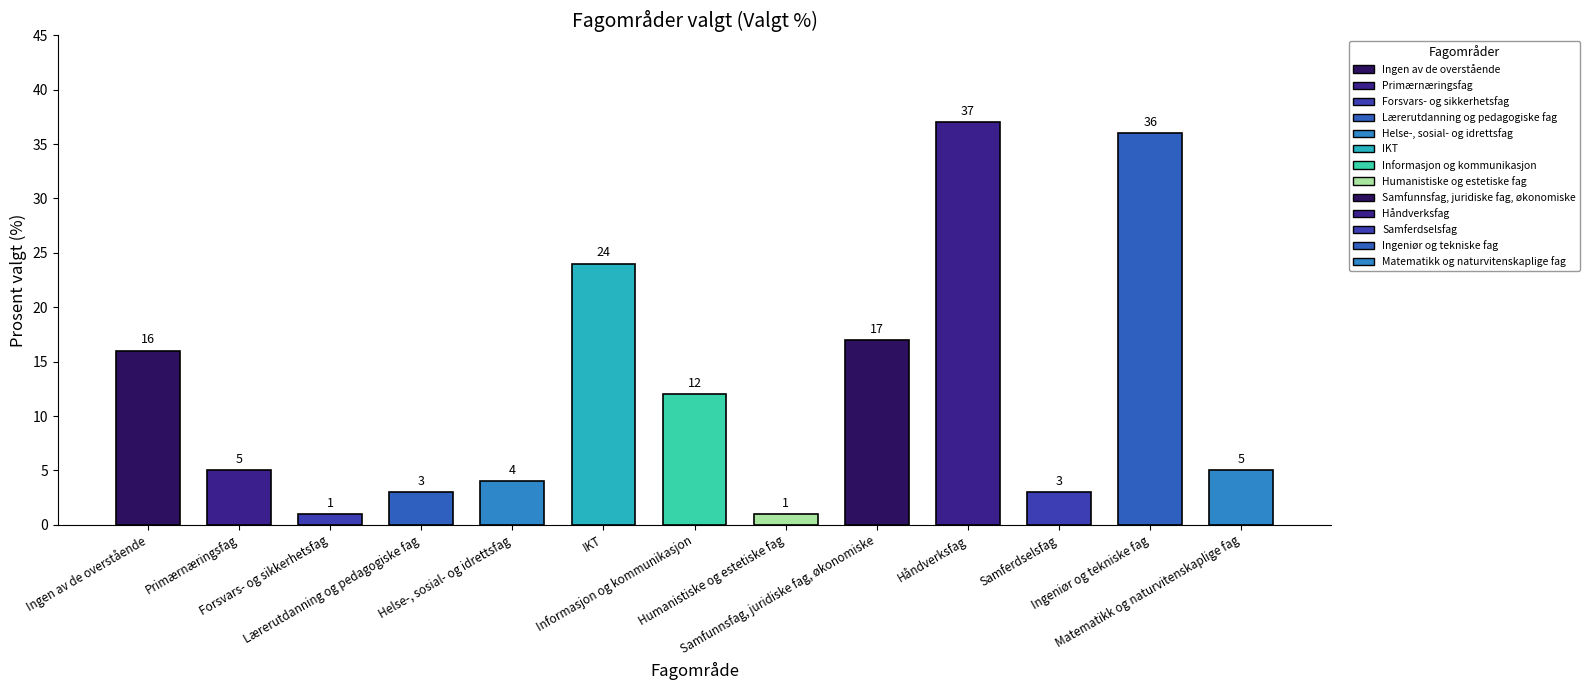

Reading left to right, list all the values displayed in this chart.

Ingen av de overstående=16	Primærnæringsfag=5	Forsvars- og sikkerhetsfag=1	Lærerutdanning og pedagogiske fag=3	Helse-, sosial- og idrettsfag=4	IKT=24	Informasjon og kommunikasjon=12	Humanistiske og estetiske fag=1	Samfunnsfag, juridiske fag, økonomiske=17	Håndverksfag=37	Samferdselsfag=3	Ingeniør og tekniske fag=36	Matematikk og naturvitenskaplige fag=5